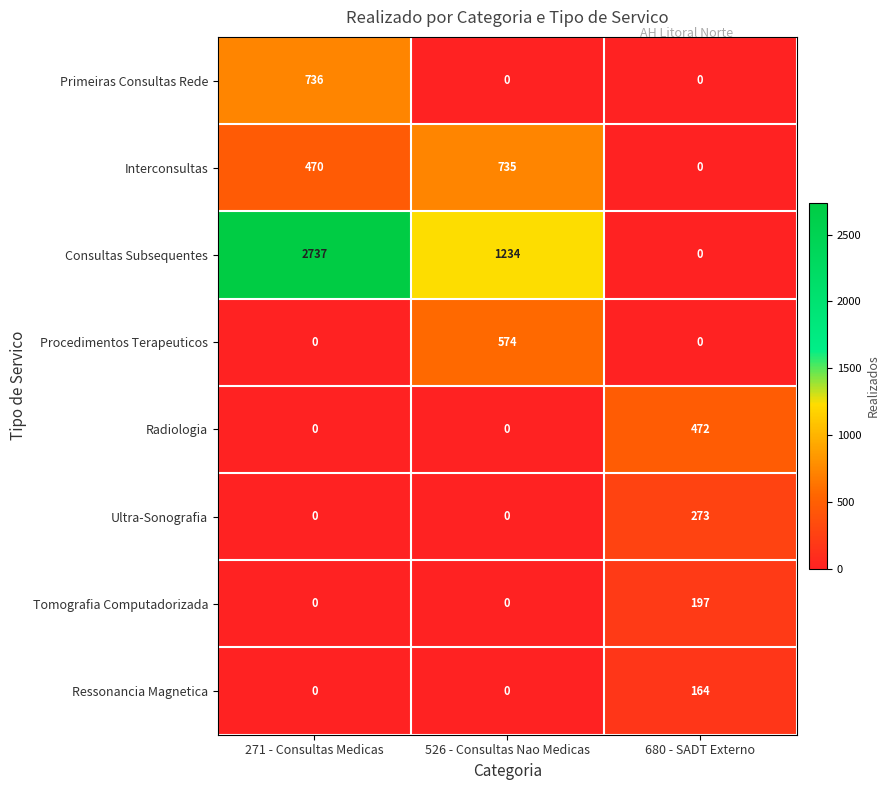

How many data points does each series have?

3